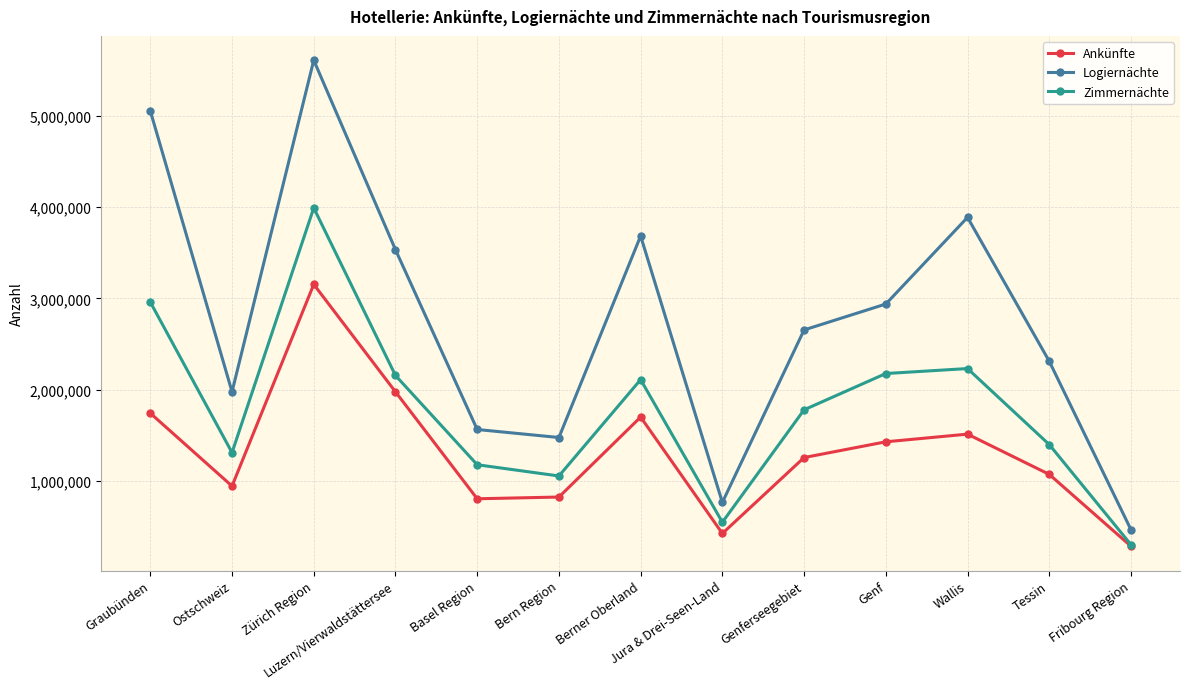

At which category does the chart reach its peak across all series?

Zürich Region